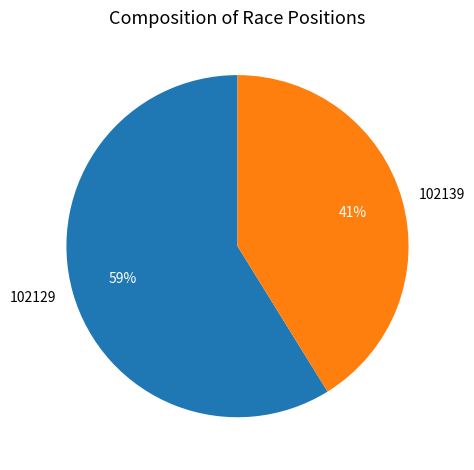

Between 102129 and 102139, which is larger?

102129